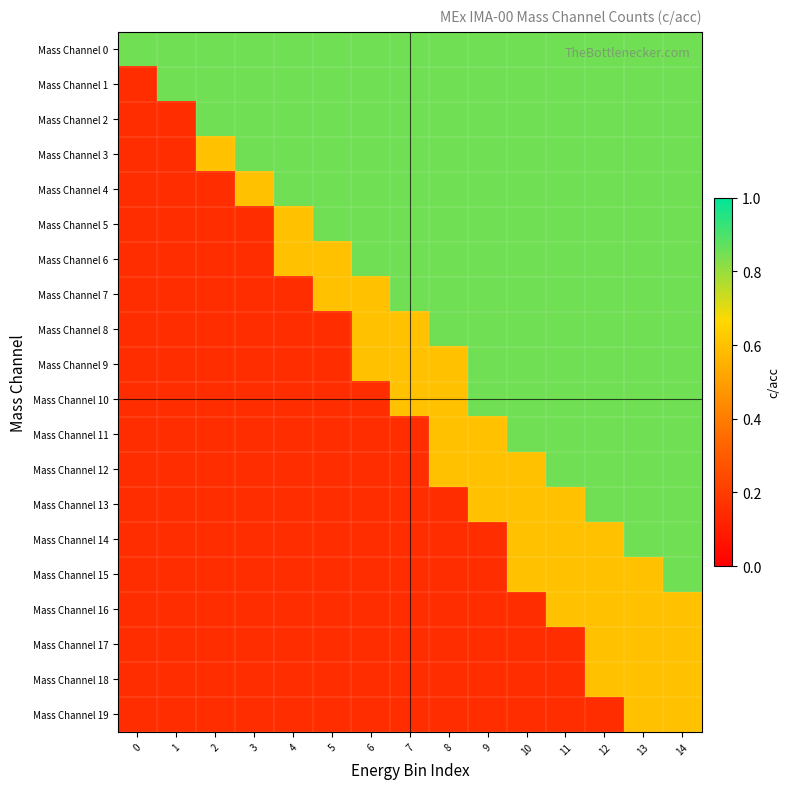

Reading right to left, list all the values displayed in this chart.

Mass Channel 0: 14=0.8	13=0.8	12=0.8	11=0.8	10=0.8	9=0.8	8=0.8	7=0.8	6=0.8	5=0.8	4=0.8	3=0.8	2=0.8	1=0.8	0=0.8
Mass Channel 1: 14=0.8	13=0.8	12=0.8	11=0.8	10=0.8	9=0.8	8=0.8	7=0.8	6=0.8	5=0.8	4=0.8	3=0.8	2=0.8	1=0.8	0=0.1
Mass Channel 2: 14=0.8	13=0.8	12=0.8	11=0.8	10=0.8	9=0.8	8=0.8	7=0.8	6=0.8	5=0.8	4=0.8	3=0.8	2=0.8	1=0.1	0=0.1
Mass Channel 3: 14=0.8	13=0.8	12=0.8	11=0.8	10=0.8	9=0.8	8=0.8	7=0.8	6=0.8	5=0.8	4=0.8	3=0.8	2=0.6	1=0.1	0=0.1
Mass Channel 4: 14=0.8	13=0.8	12=0.8	11=0.8	10=0.8	9=0.8	8=0.8	7=0.8	6=0.8	5=0.8	4=0.8	3=0.6	2=0.1	1=0.1	0=0.1
Mass Channel 5: 14=0.8	13=0.8	12=0.8	11=0.8	10=0.8	9=0.8	8=0.8	7=0.8	6=0.8	5=0.8	4=0.6	3=0.1	2=0.1	1=0.1	0=0.1
Mass Channel 6: 14=0.8	13=0.8	12=0.8	11=0.8	10=0.8	9=0.8	8=0.8	7=0.8	6=0.8	5=0.6	4=0.6	3=0.1	2=0.1	1=0.1	0=0.1
Mass Channel 7: 14=0.8	13=0.8	12=0.8	11=0.8	10=0.8	9=0.8	8=0.8	7=0.8	6=0.6	5=0.6	4=0.1	3=0.1	2=0.1	1=0.1	0=0.1
Mass Channel 8: 14=0.8	13=0.8	12=0.8	11=0.8	10=0.8	9=0.8	8=0.8	7=0.6	6=0.6	5=0.1	4=0.1	3=0.1	2=0.1	1=0.1	0=0.1
Mass Channel 9: 14=0.8	13=0.8	12=0.8	11=0.8	10=0.8	9=0.8	8=0.6	7=0.6	6=0.6	5=0.1	4=0.1	3=0.1	2=0.1	1=0.1	0=0.1
Mass Channel 10: 14=0.8	13=0.8	12=0.8	11=0.8	10=0.8	9=0.8	8=0.6	7=0.6	6=0.1	5=0.1	4=0.1	3=0.1	2=0.1	1=0.1	0=0.1
Mass Channel 11: 14=0.8	13=0.8	12=0.8	11=0.8	10=0.8	9=0.6	8=0.6	7=0.1	6=0.1	5=0.1	4=0.1	3=0.1	2=0.1	1=0.1	0=0.1
Mass Channel 12: 14=0.8	13=0.8	12=0.8	11=0.8	10=0.6	9=0.6	8=0.6	7=0.1	6=0.1	5=0.1	4=0.1	3=0.1	2=0.1	1=0.1	0=0.1
Mass Channel 13: 14=0.8	13=0.8	12=0.8	11=0.6	10=0.6	9=0.6	8=0.1	7=0.1	6=0.1	5=0.1	4=0.1	3=0.1	2=0.1	1=0.1	0=0.1
Mass Channel 14: 14=0.8	13=0.8	12=0.6	11=0.6	10=0.6	9=0.1	8=0.1	7=0.1	6=0.1	5=0.1	4=0.1	3=0.1	2=0.1	1=0.1	0=0.1
Mass Channel 15: 14=0.8	13=0.6	12=0.6	11=0.6	10=0.6	9=0.1	8=0.1	7=0.1	6=0.1	5=0.1	4=0.1	3=0.1	2=0.1	1=0.1	0=0.1
Mass Channel 16: 14=0.6	13=0.6	12=0.6	11=0.6	10=0.1	9=0.1	8=0.1	7=0.1	6=0.1	5=0.1	4=0.1	3=0.1	2=0.1	1=0.1	0=0.1
Mass Channel 17: 14=0.6	13=0.6	12=0.6	11=0.1	10=0.1	9=0.1	8=0.1	7=0.1	6=0.1	5=0.1	4=0.1	3=0.1	2=0.1	1=0.1	0=0.1
Mass Channel 18: 14=0.6	13=0.6	12=0.6	11=0.1	10=0.1	9=0.1	8=0.1	7=0.1	6=0.1	5=0.1	4=0.1	3=0.1	2=0.1	1=0.1	0=0.1
Mass Channel 19: 14=0.6	13=0.6	12=0.1	11=0.1	10=0.1	9=0.1	8=0.1	7=0.1	6=0.1	5=0.1	4=0.1	3=0.1	2=0.1	1=0.1	0=0.1